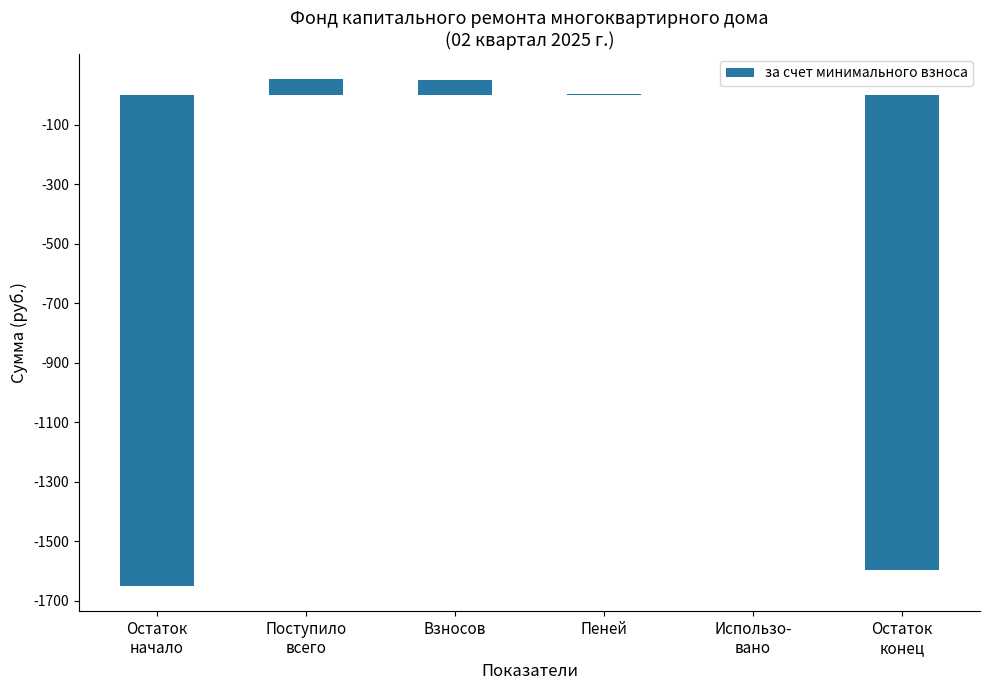

What is the sum of all values?

-3141.3